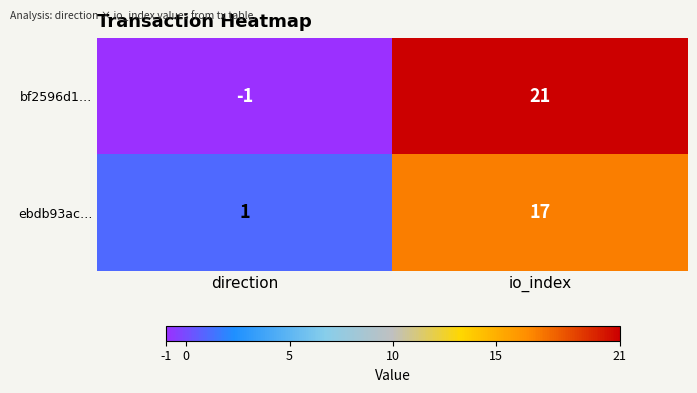

The bf2596d1… series shows 0 at direction. True or false?

False